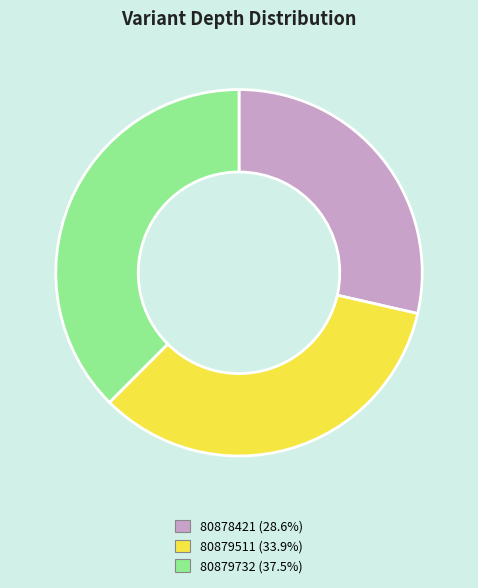

Which category has the smallest portion of the pie?

80878421